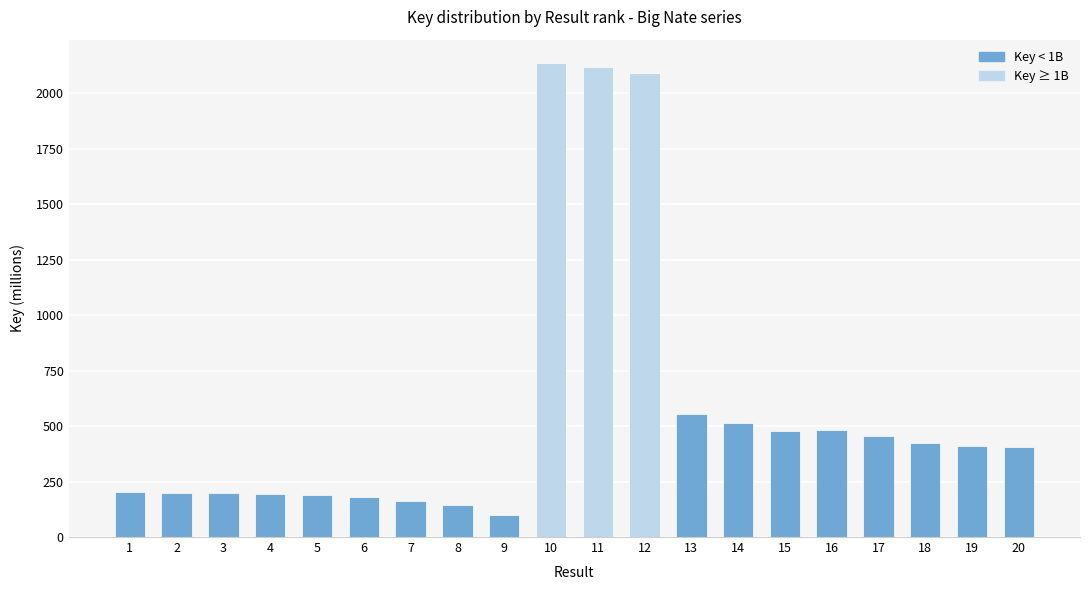

Which has a higher value, 4 or 12?

12